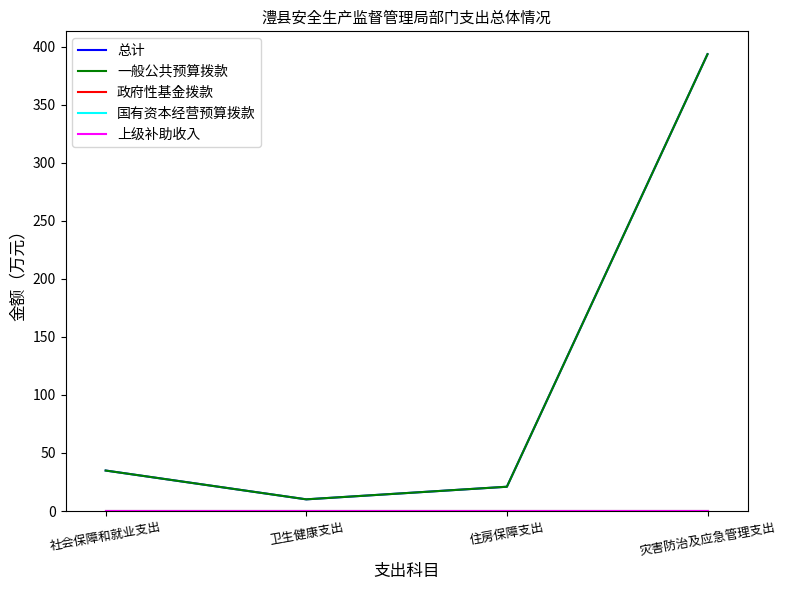

The value of 政府性基金拨款 at 社会保障和就业支出 is 0.0. True or false?

True